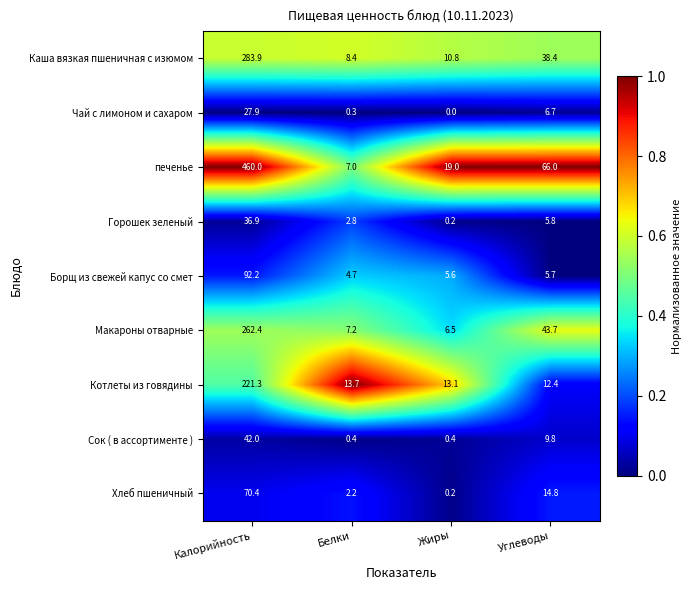

Which series has the largest range (max minus min)?

печенье